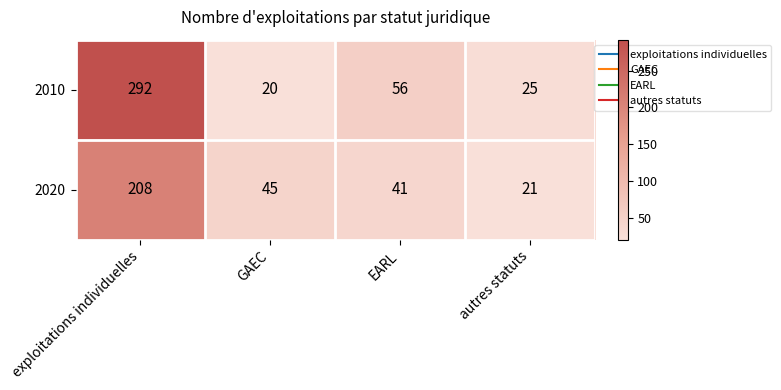

Which label corresponds to the largest value in the chart?

exploitations individuelles